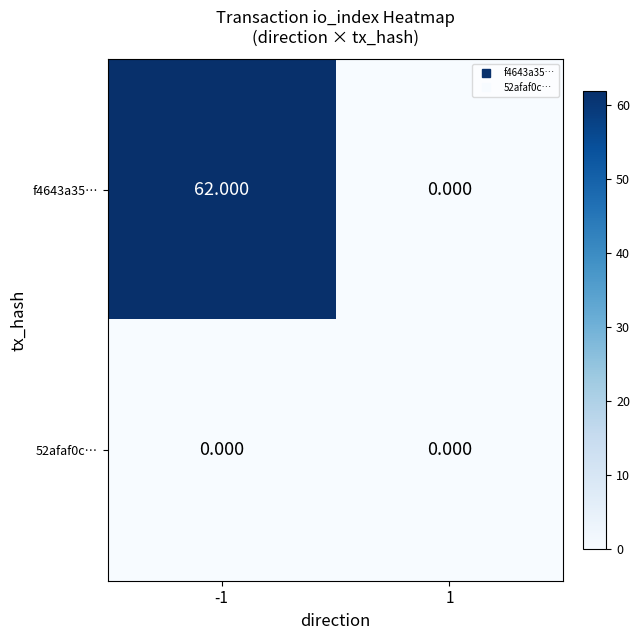

Is the value of 52afaf0c… at -1 greater than the value of f4643a35… at -1?

No